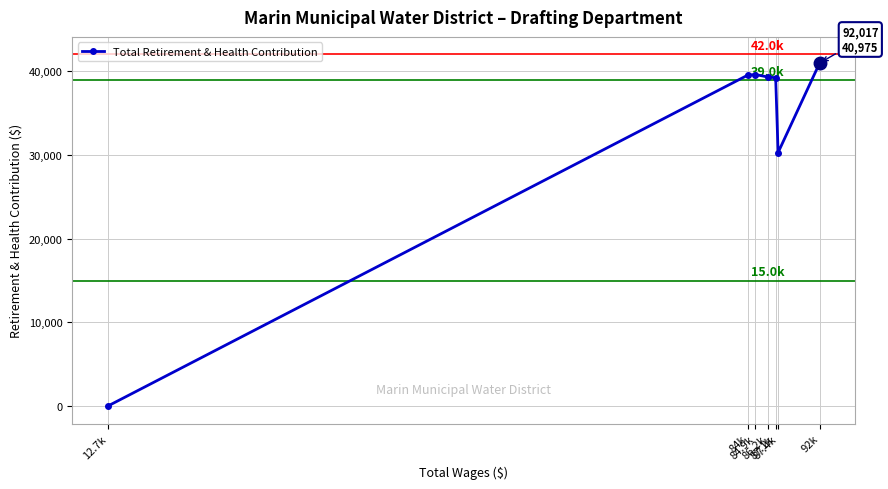

How many positive values are there?

6